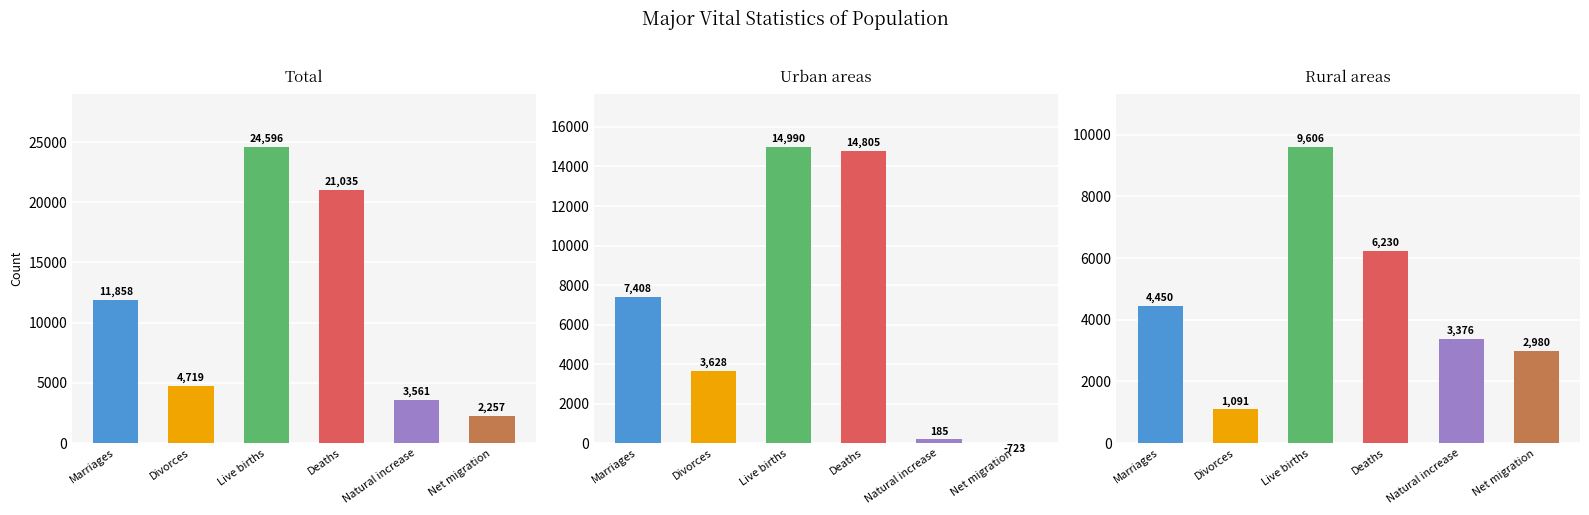

The value of Urban areas at Marriages is 3937. True or false?

False